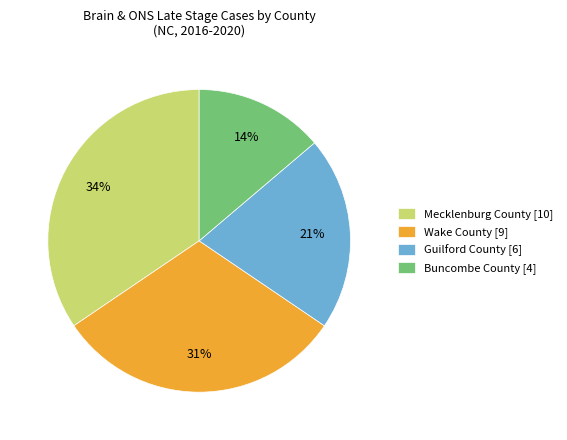

What is the ratio of the value at Guilford County to the value at Wake County?

0.7